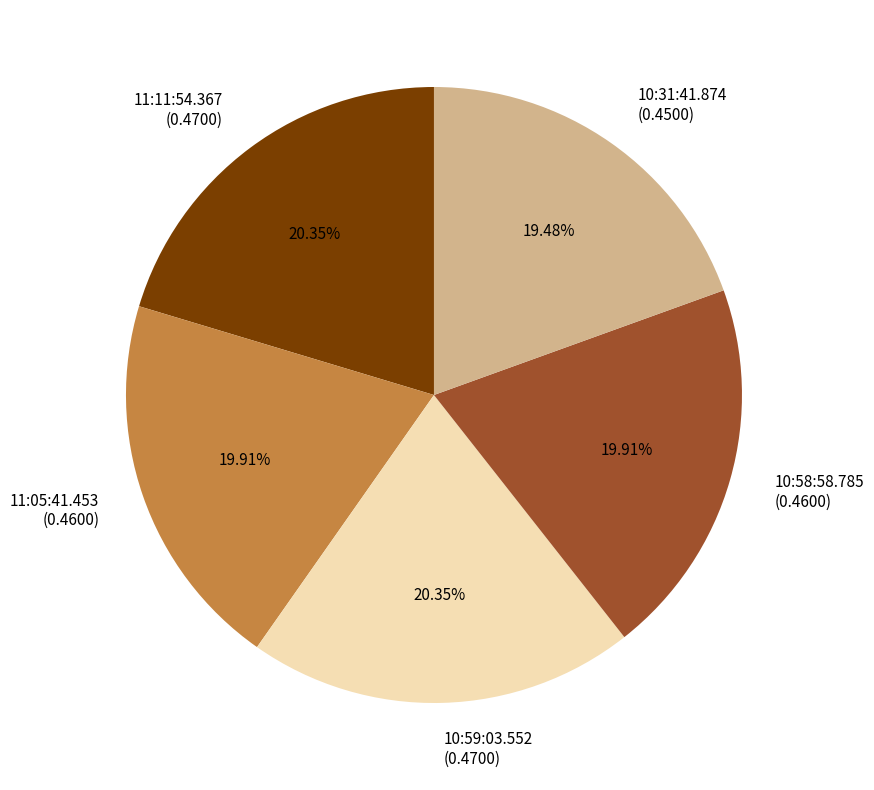

Is it true that 11:11:54.367 is 20% of the pie?

True